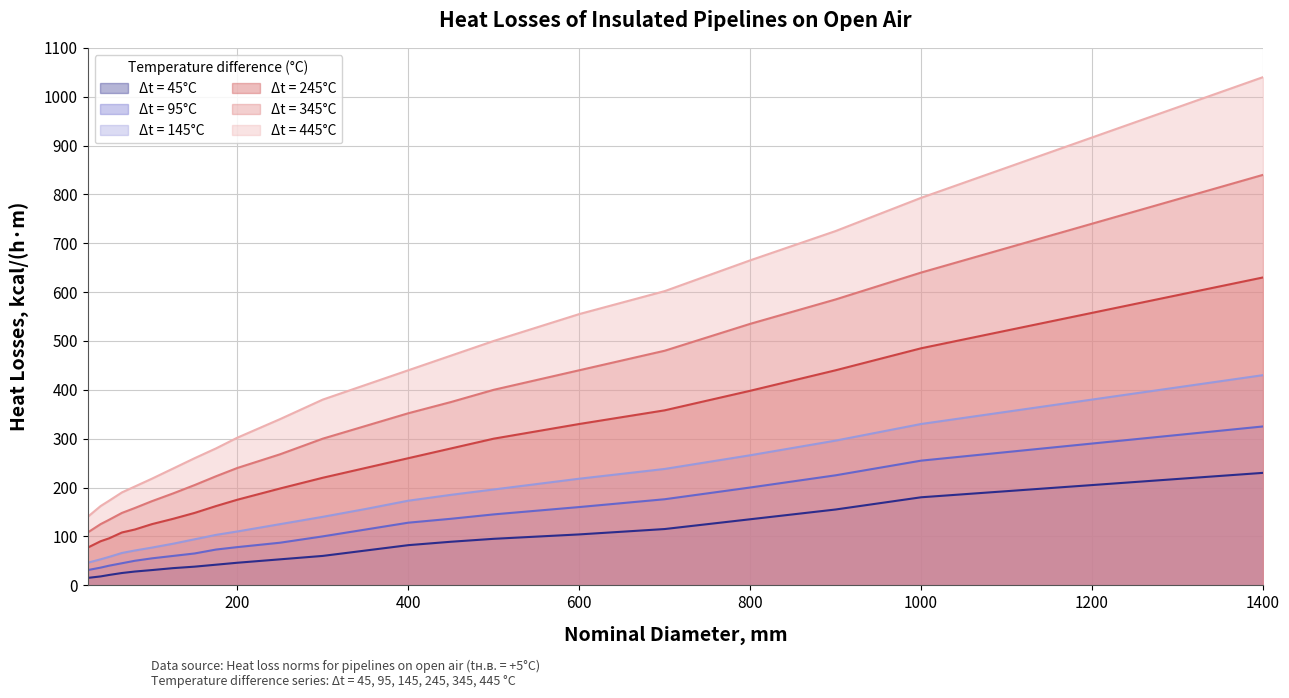

What is the difference between the second highest and minimum values in the 245 series?

408